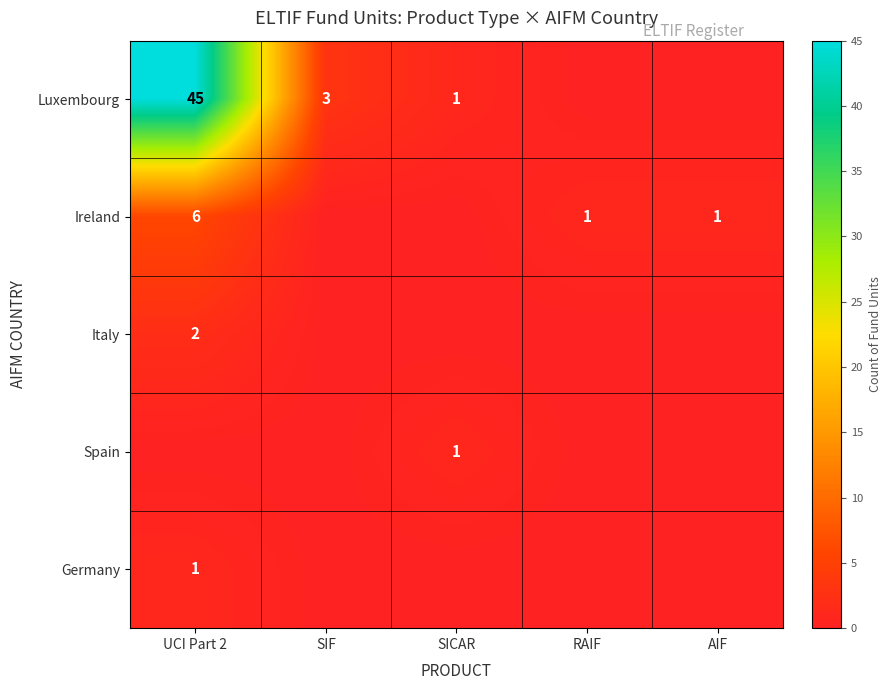

How many data points does each series have?

5